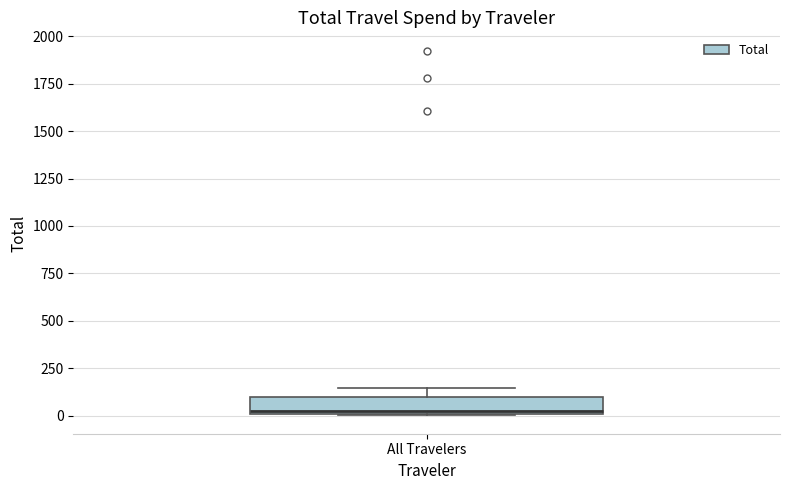

Transcribe this box plot: give where the median line is, the range the box spans, and where the two whiskers end, as read against the y-axis. The values are not printed on the chart, so give them approximately, as read against the axis.

median 0 (just above the box's lower edge), box 0 to 100, whiskers 0 to 150